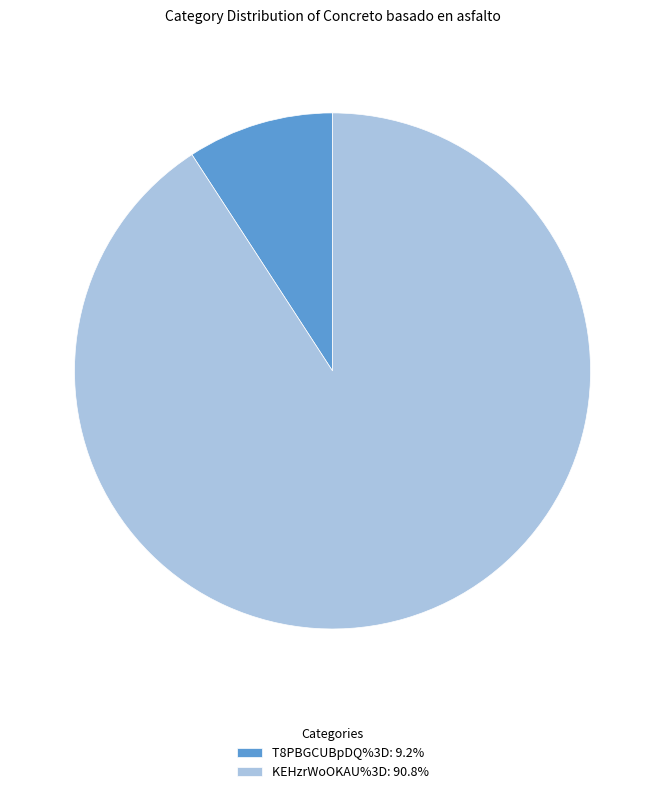

True or false: KEHzrWoOKAU%3D accounts for 91% of the total.

True